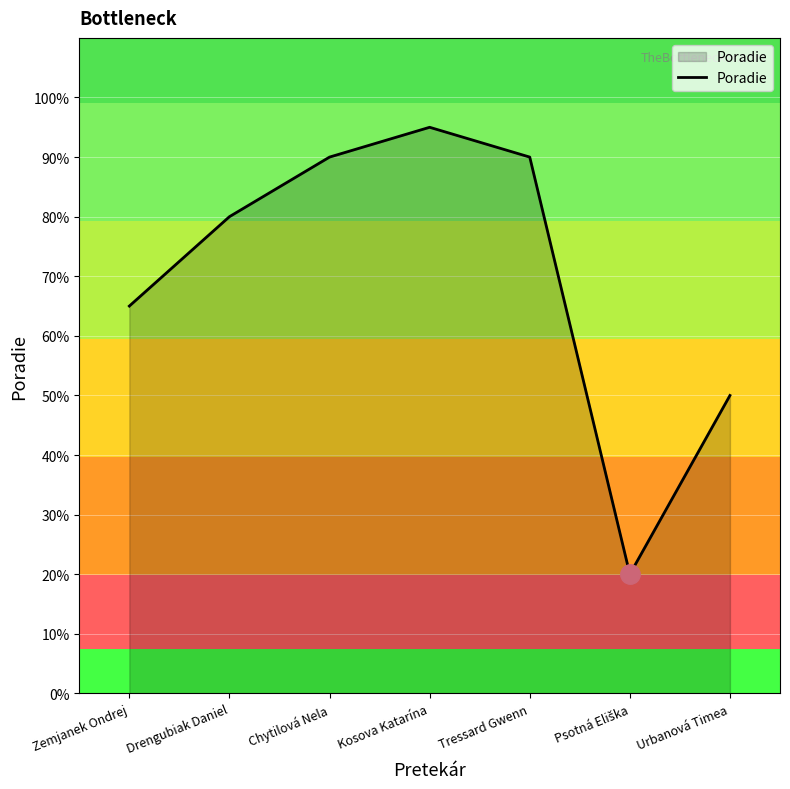

Approximately how many times larger is the value at Chytilová Nela compared to Tressard Gwenn?

1.0